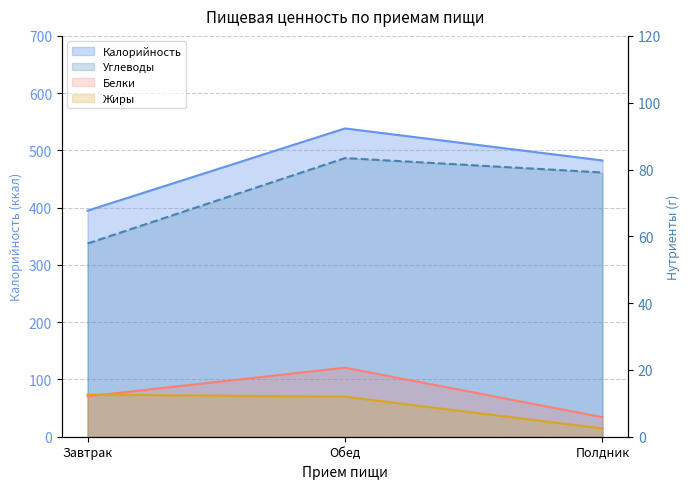

List the labels in order of Калорийность value, smallest first.

Завтрак, Полдник, Обед